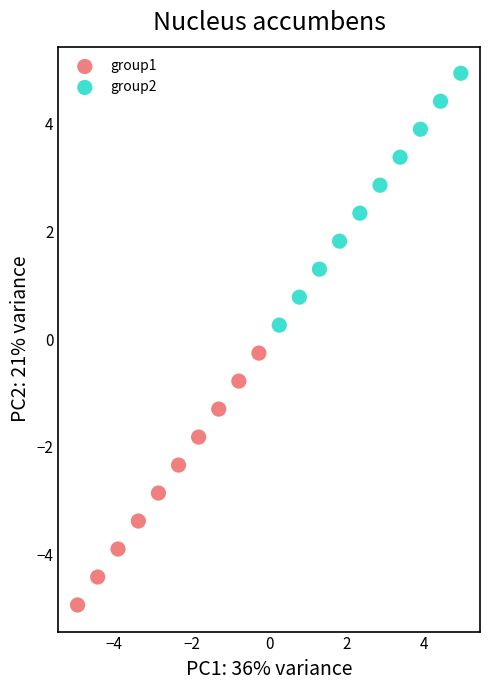

Which series reaches the minimum Y coordinate?

group1